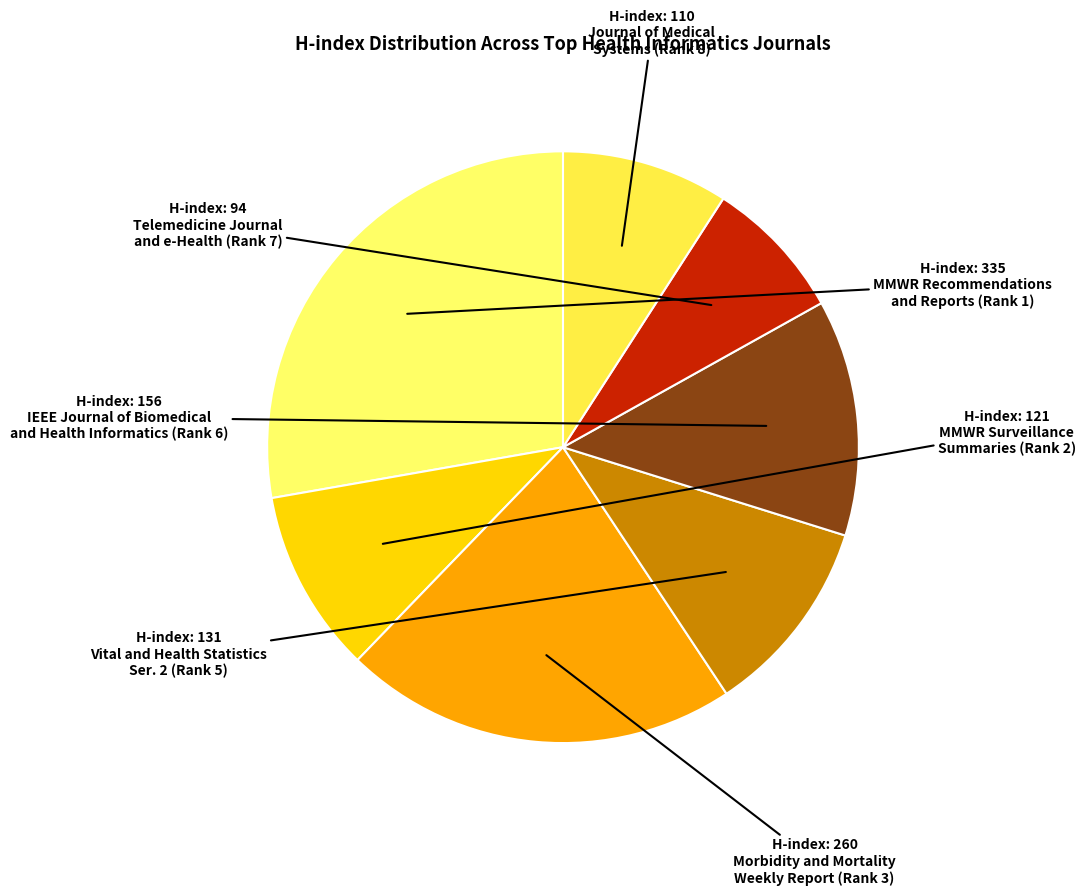

To the nearest percent, what is the average slice percentage?

14%